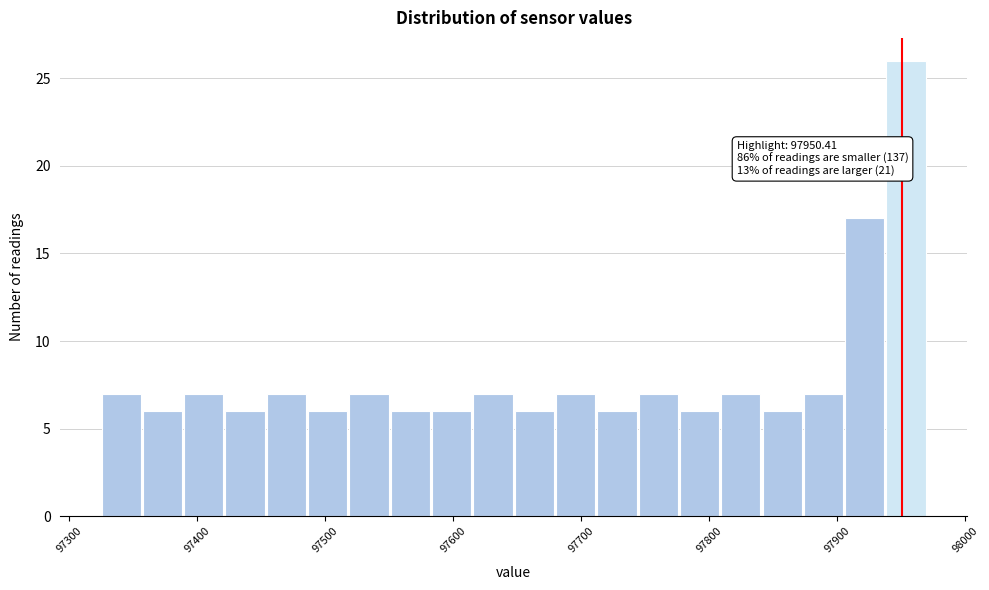

Read against the x-axis, roughly where is the centre of the tallest bar?

97950